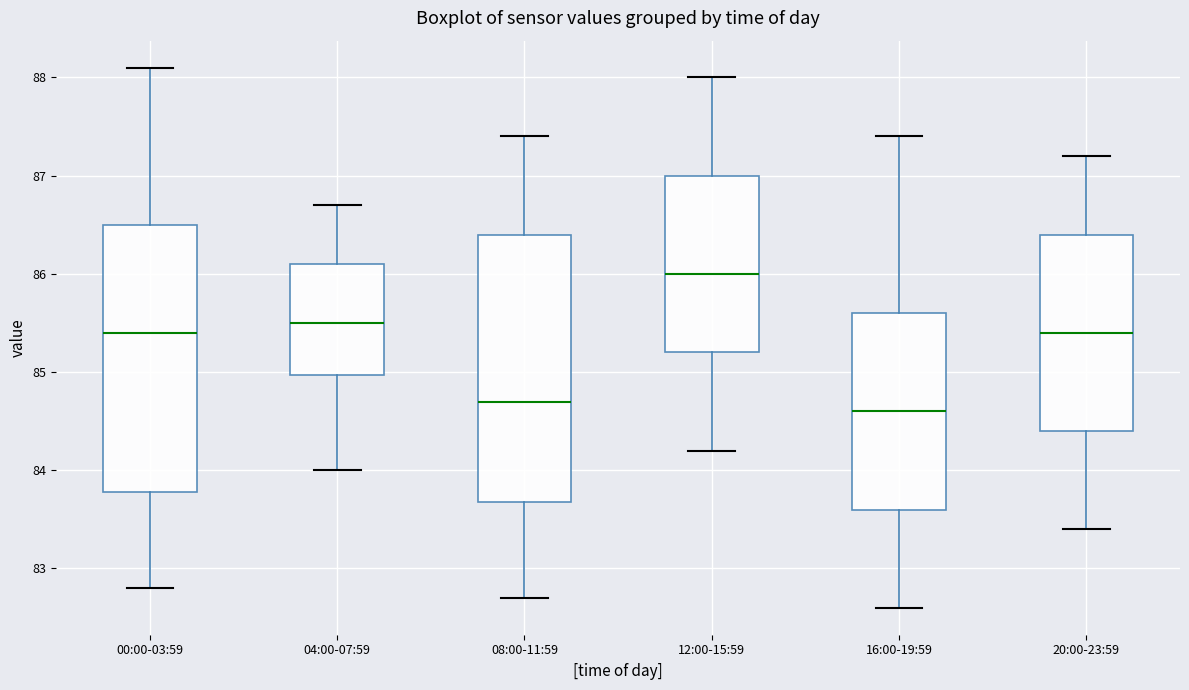

Where is the lower edge of the box for 20:00-23:59 on the y-axis? The values are not printed on the chart, so give them approximately, as read against the axis.

84.4